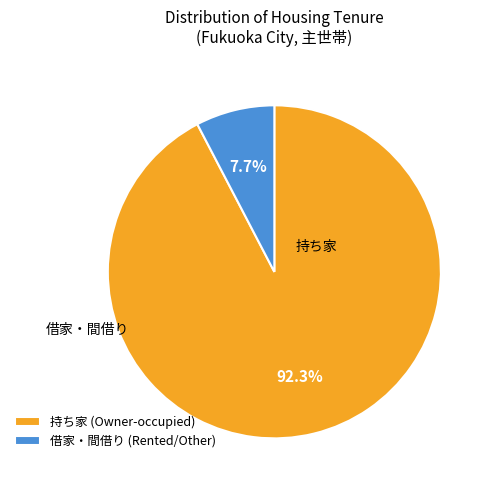

Combined, do 持ち家 (Owner-occupied) and 借家・間借り (Rented/Other) account for over 50%?

Yes